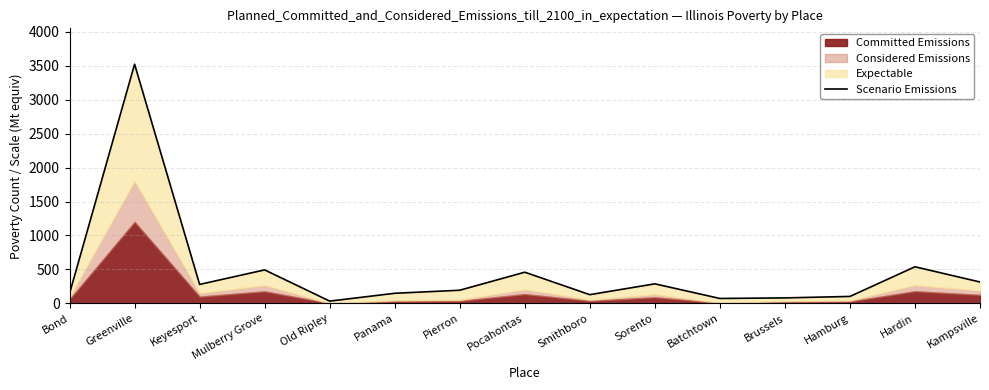

How many lines are shown in the chart?

1